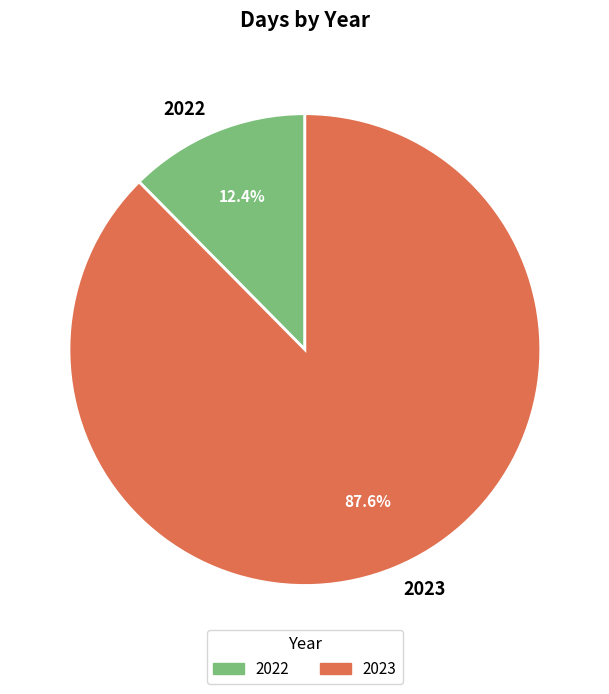

What portion of the pie excludes 2022?

87.6%